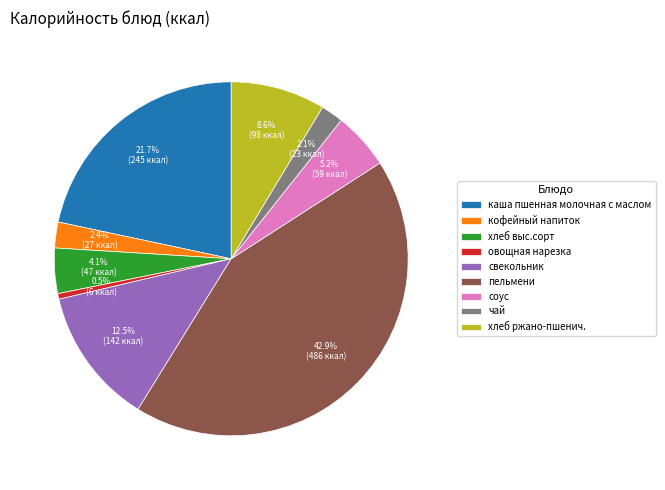

What is the total percentage of свекольник and хлеб выс.сорт?

16.6%